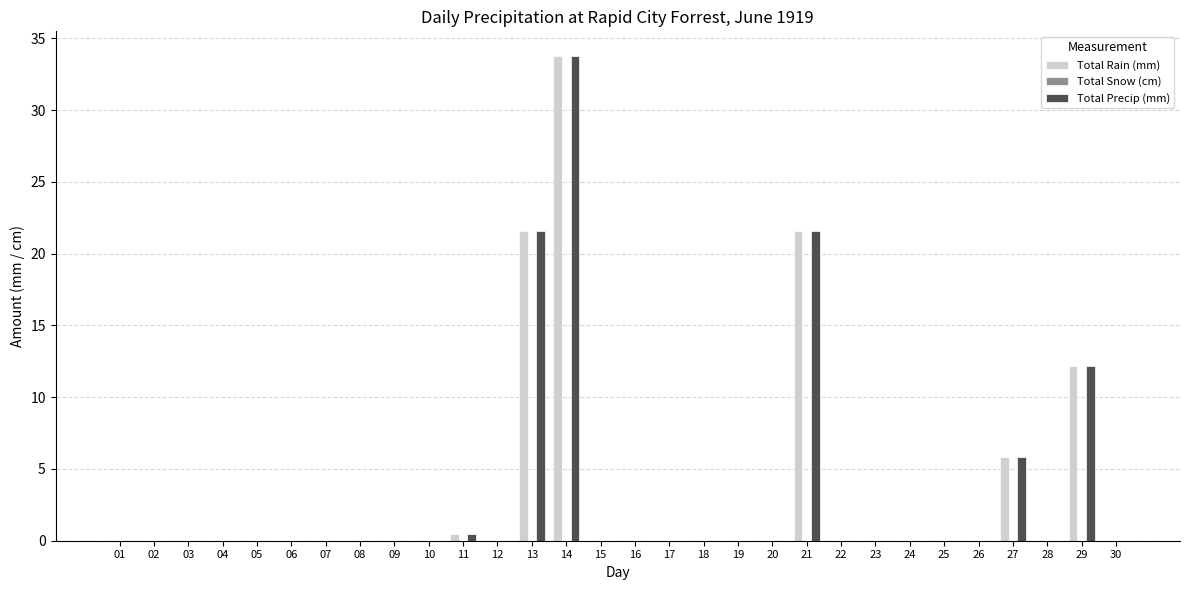

Where is Total Rain (mm) nearest to the value 16?

29